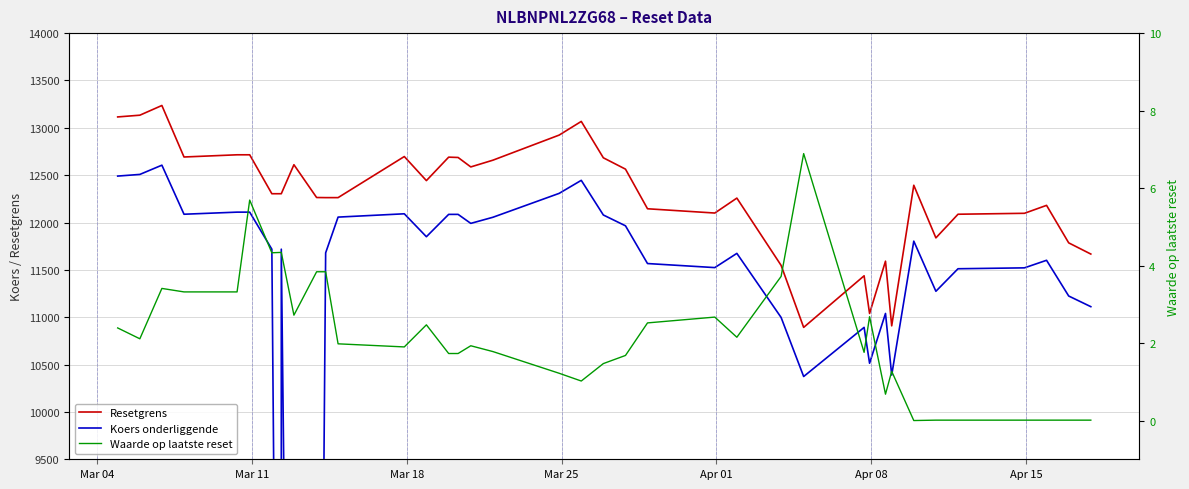

How many data points in Koers onderliggende are less than 11718?

19